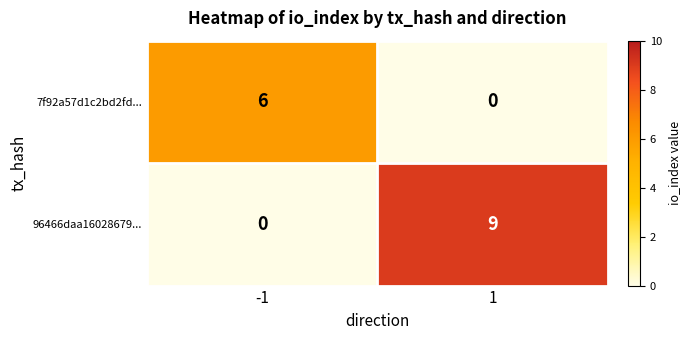

What is the difference between the 96466daa16028679... values at 1 and -1?

9